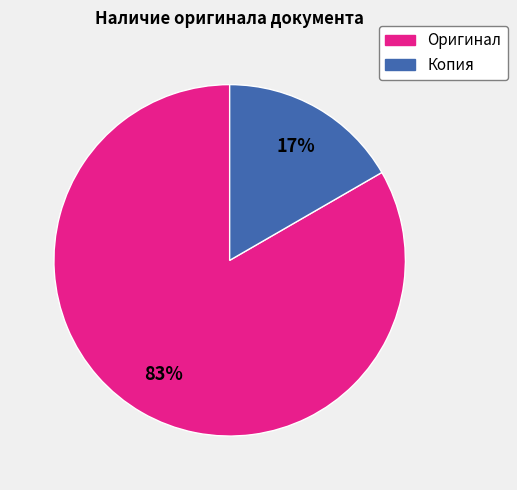

To the nearest percent, what is the combined percentage of Оригинал and Копия?

100%